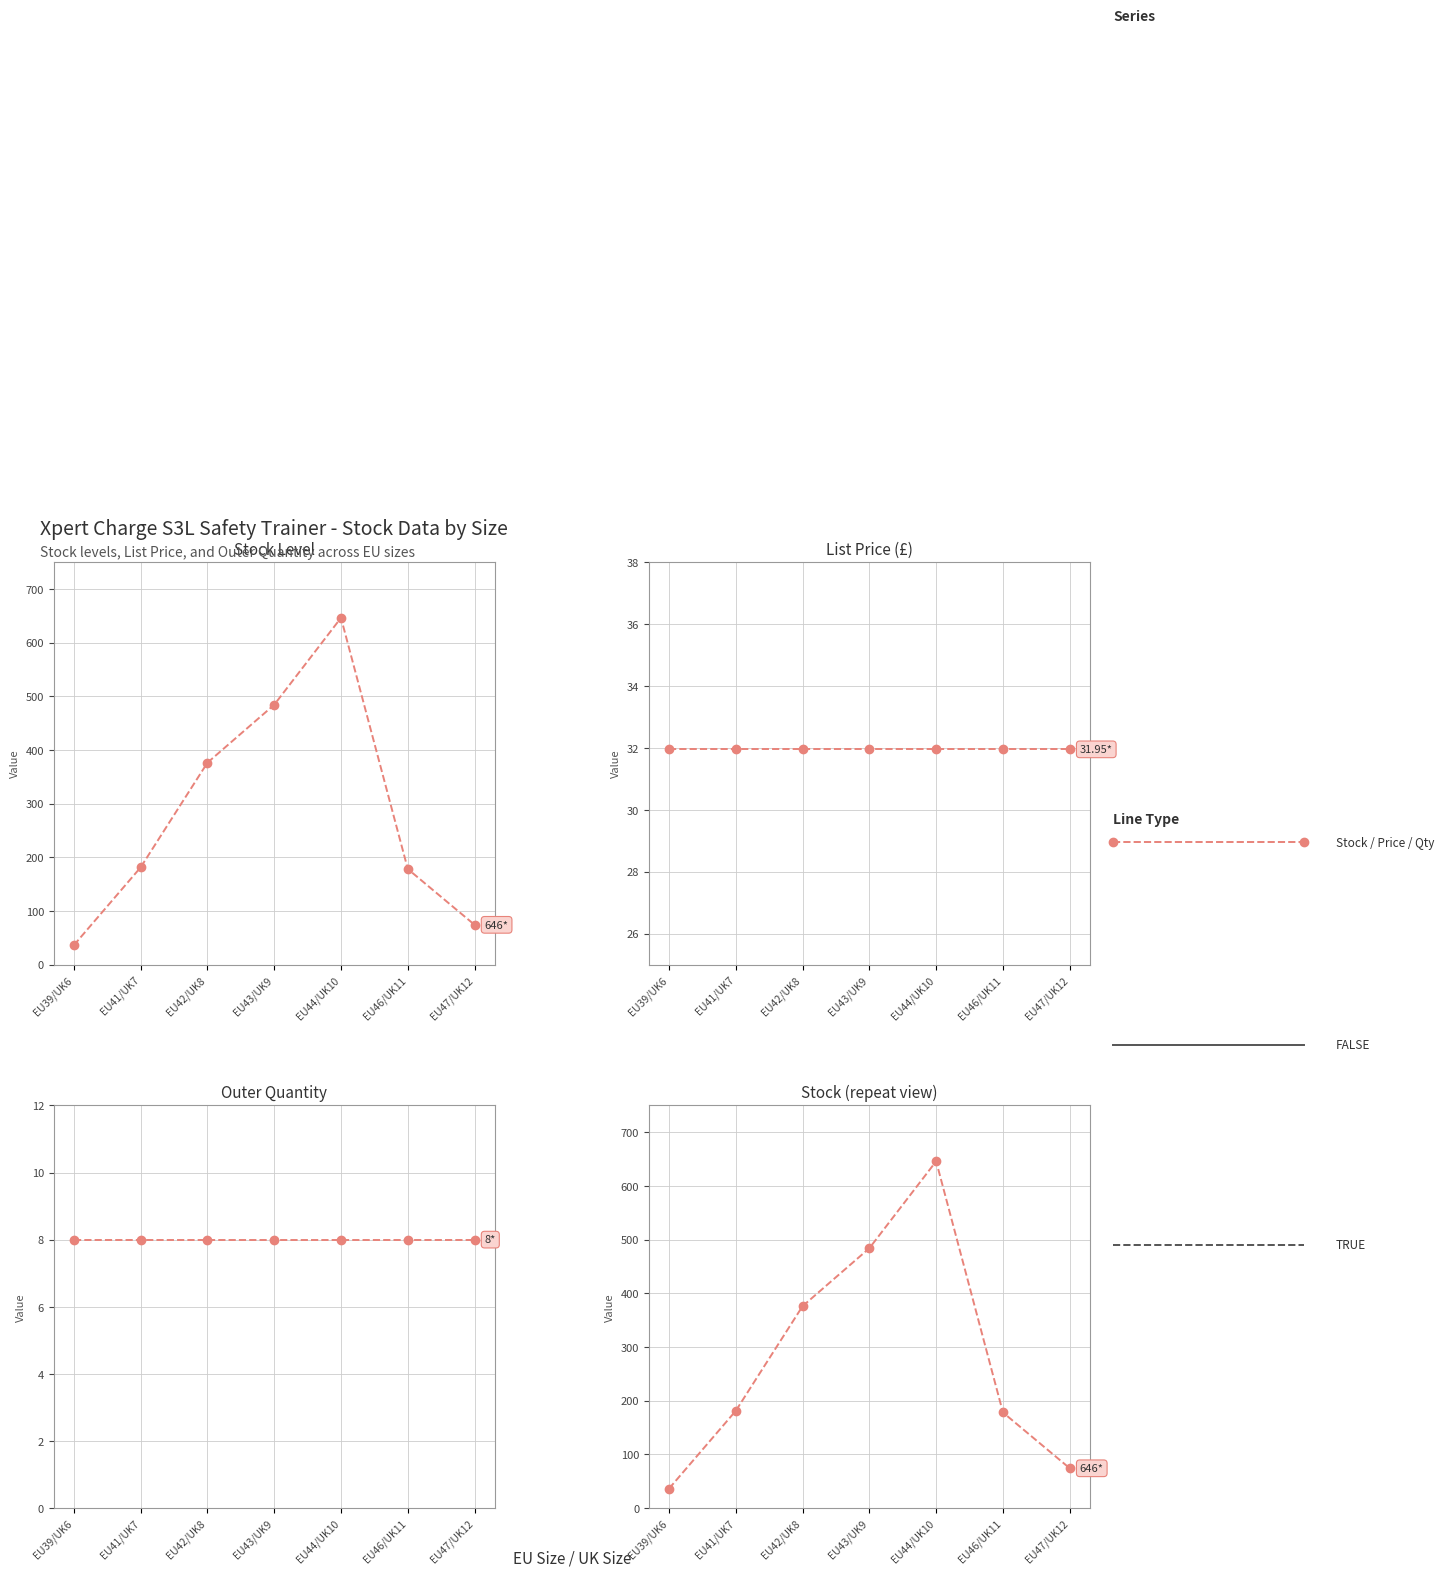

What is the label of the 7th point from the right?

EU39/UK6